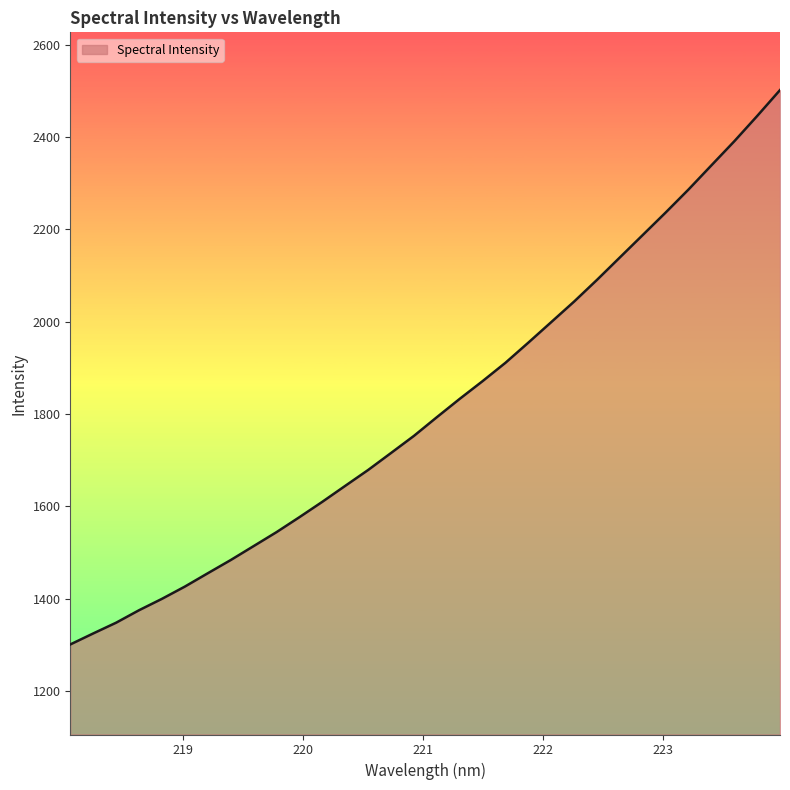

What is the smallest value displayed?

1300.5